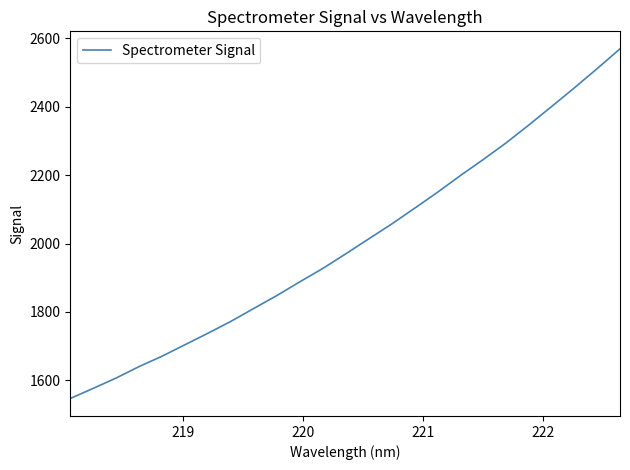

What is the smallest value displayed?

1547.0